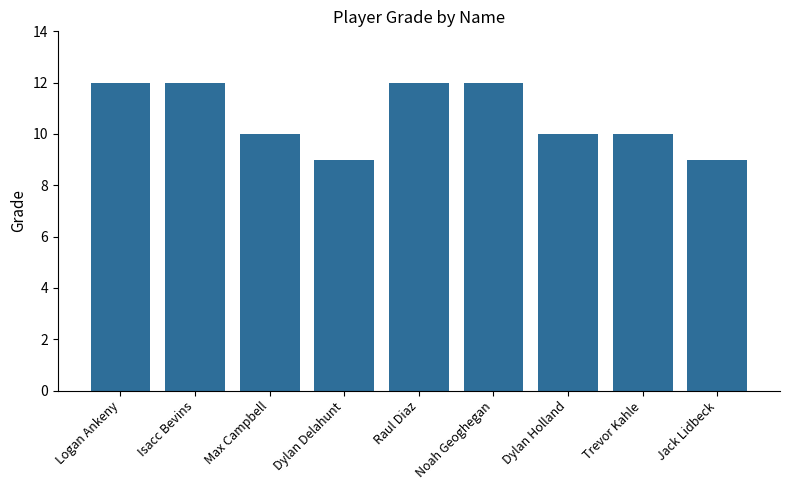

The value at Dylan Holland is 10. True or false?

True